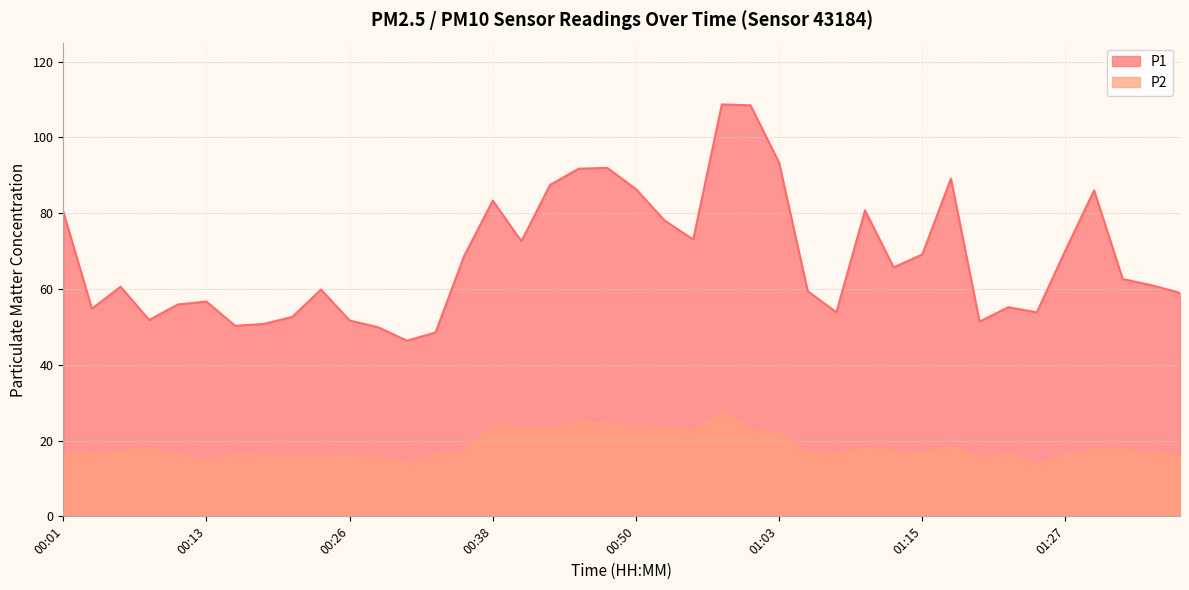

How many categories are shown in the chart?

40